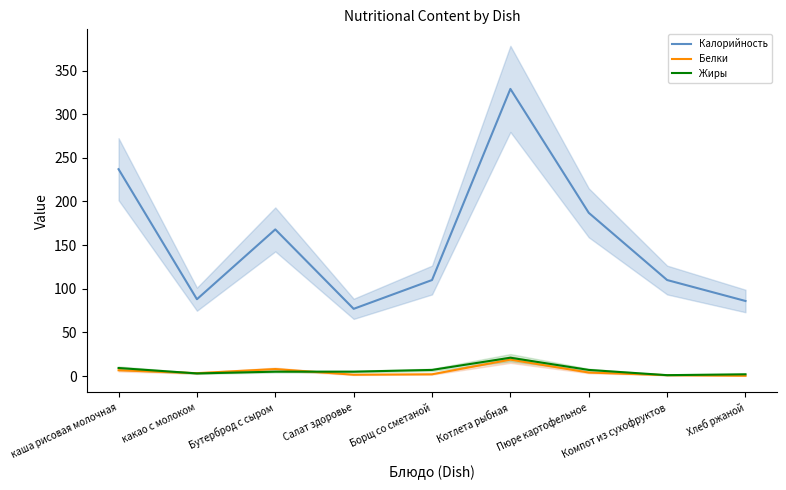

What is the spread (max minus min) of values at каша рисовая молочная?

230.4